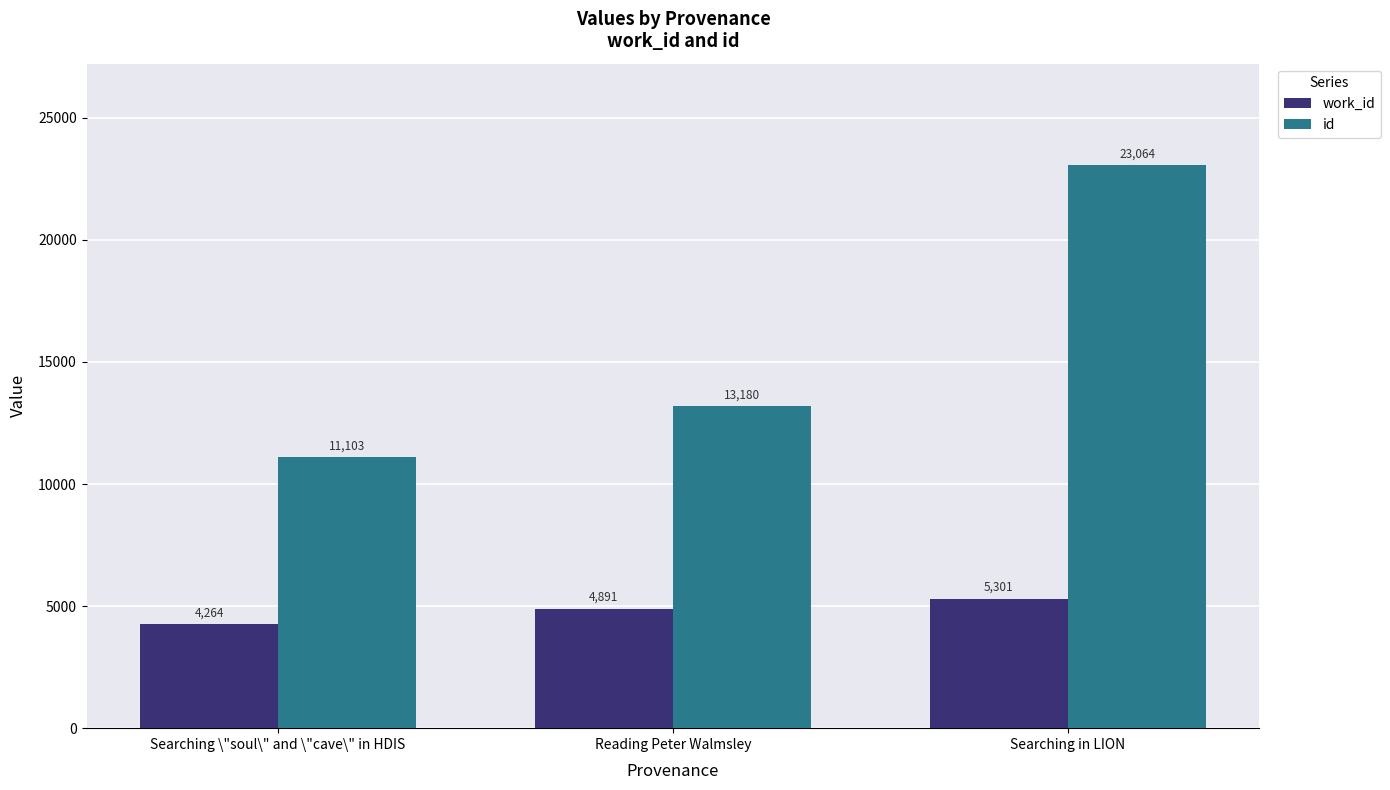

Which series has the widest spread of values?

id